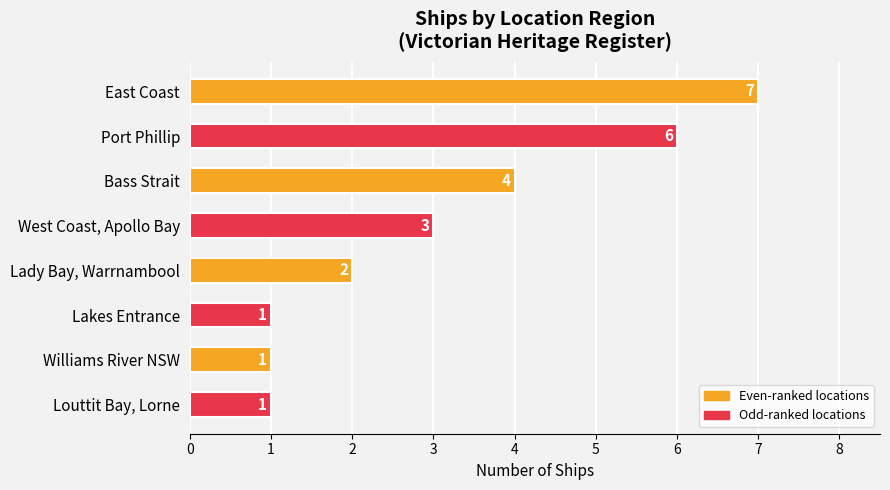

What is the minimum value shown in the chart?

1